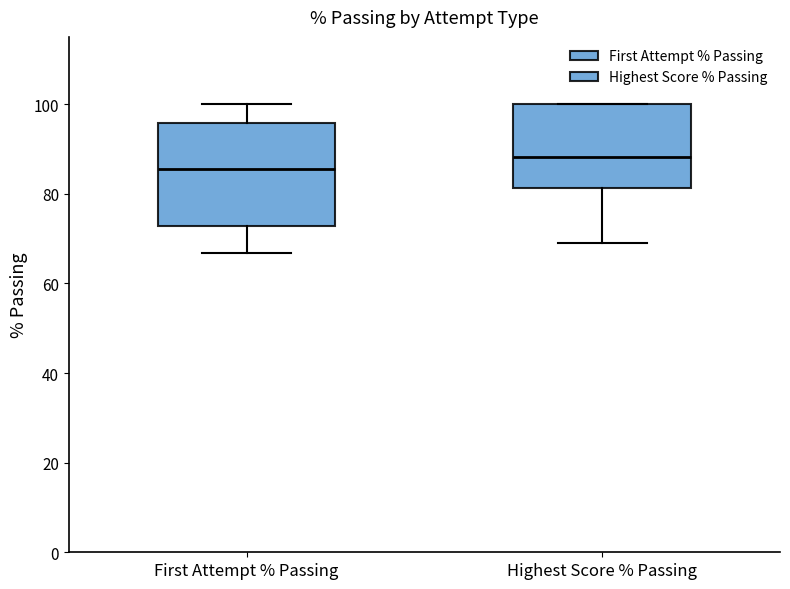

Reading left to right, transcribe this box plot: for each box, give where its median line is, the range the box spans, and where its two whiskers end, as read against the y-axis. The values are not printed on the chart, so give them approximately, as read against the axis.

First Attempt % Passing: median 86, box 72 to 96, whiskers 66 to 100
Highest Score % Passing: median 88, box 82 to 100, whiskers 68 to 100